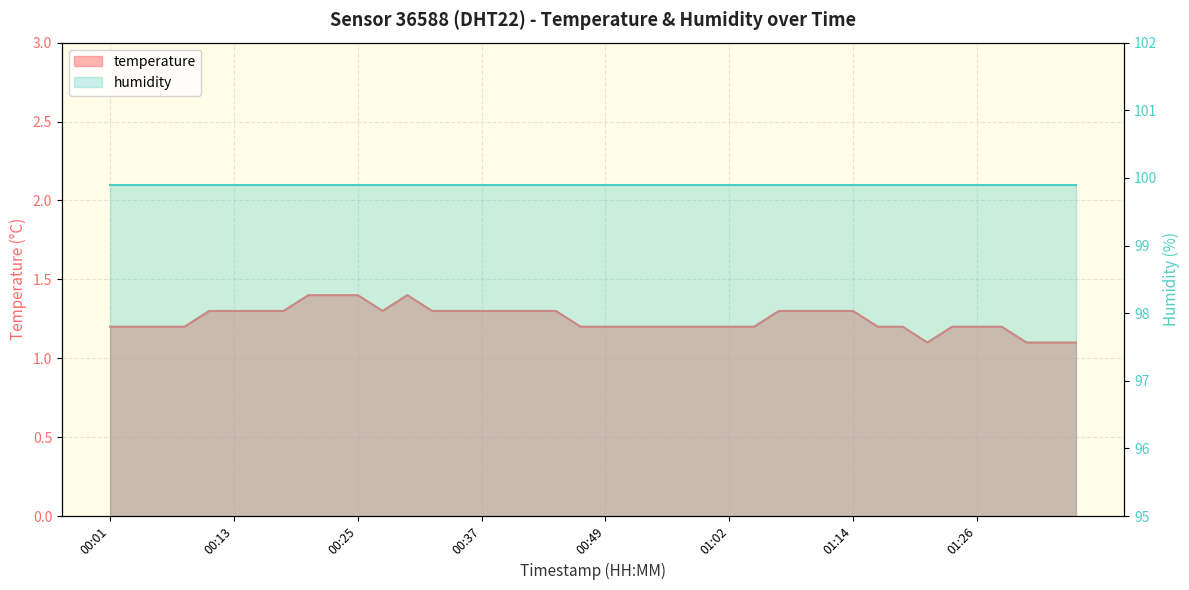

What is the difference between the maximum and minimum values?

0.3